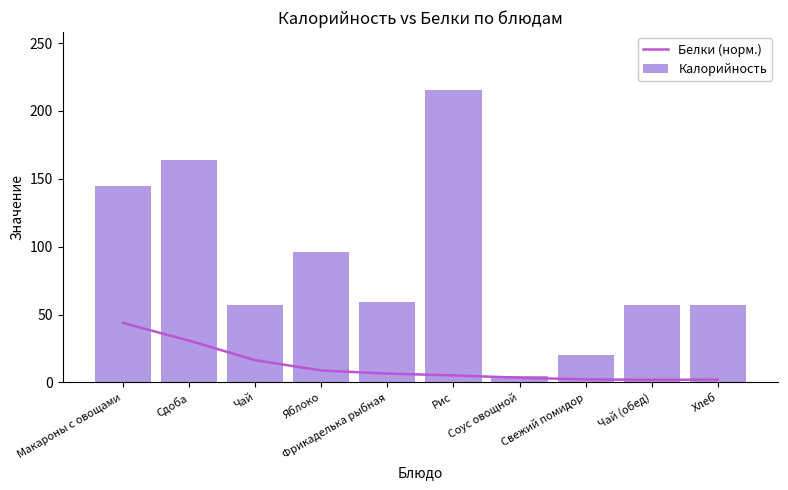

Read the Белки (норм.) value at Рис.

5.2